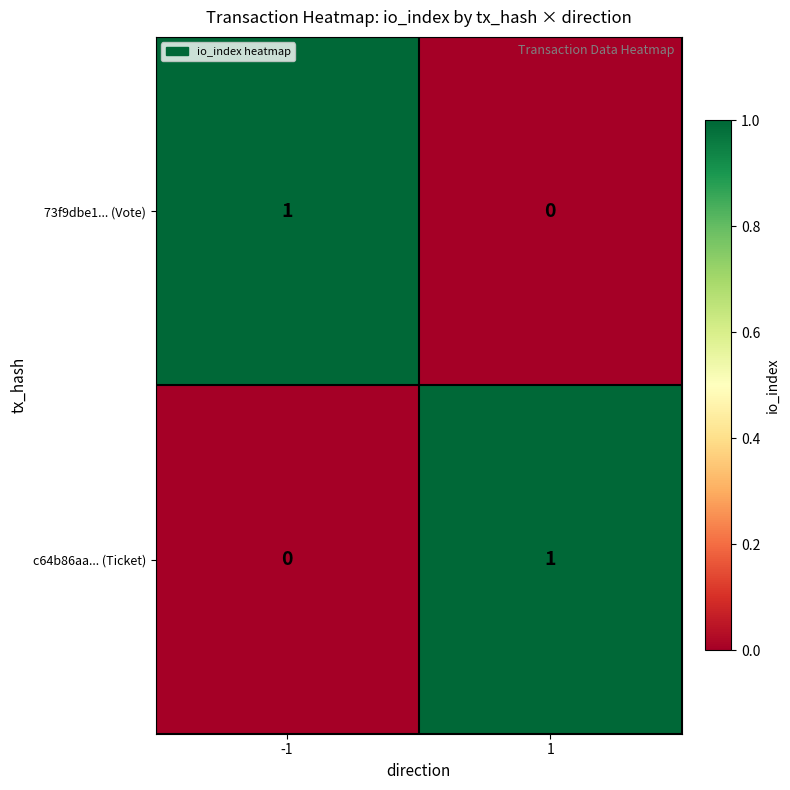

Reading left to right, list all the values displayed in this chart.

73f9dbe1... (Vote): -1=1	1=0
c64b86aa... (Ticket): -1=0	1=1